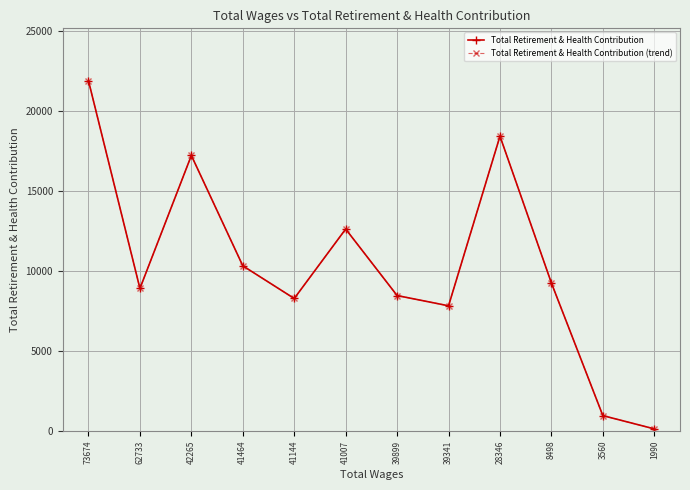

Is this an area chart (filled region under the line)?

No